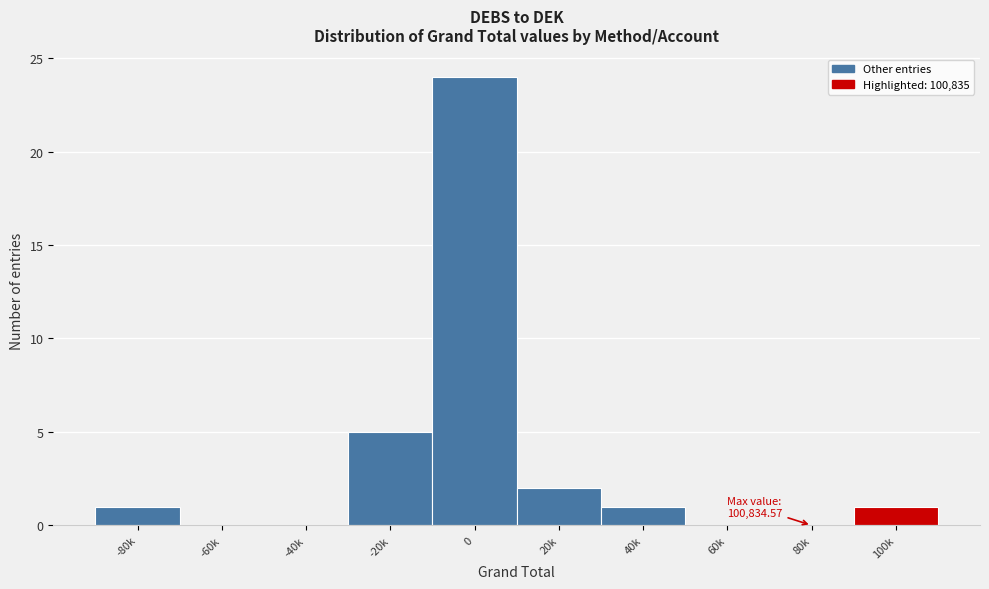

Reading right to left, what are all the values shown in this chart?

100k=1	80k=0	60k=0	40k=1	20k=2	0=24	-20k=5	-40k=0	-60k=0	-80k=1